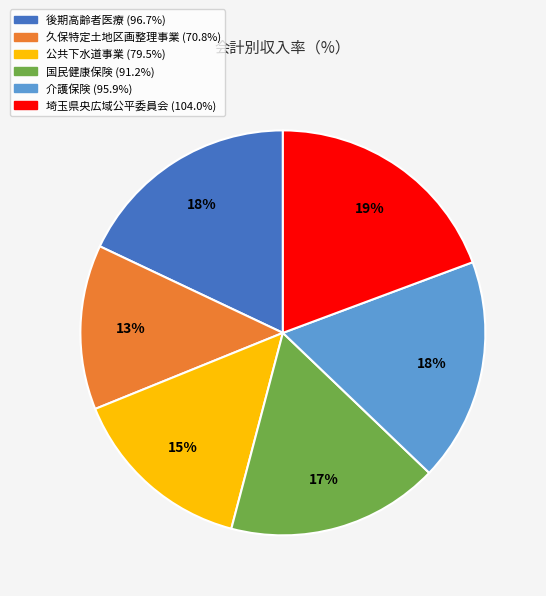

How many slices are in this pie chart?

6